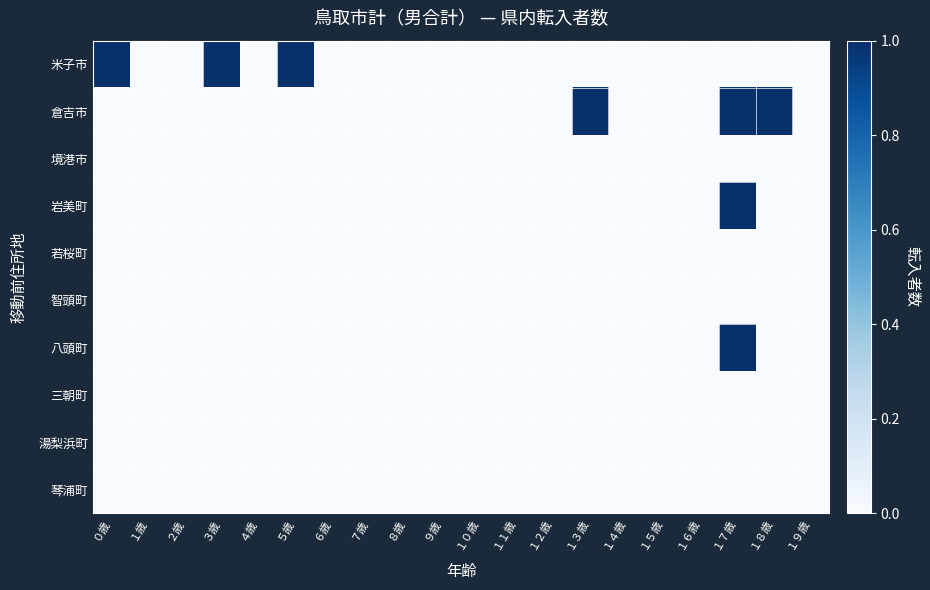

Reading left to right, list all the values displayed in this chart.

米子市: ０歳=1	１歳=0	２歳=0	３歳=1	４歳=0	５歳=1	６歳=0	７歳=0	８歳=0	９歳=0	１０歳=0	１１歳=0	１２歳=0	１３歳=0	１４歳=0	１５歳=0	１６歳=0	１７歳=0	１８歳=0	１９歳=0
倉吉市: ０歳=0	１歳=0	２歳=0	３歳=0	４歳=0	５歳=0	６歳=0	７歳=0	８歳=0	９歳=0	１０歳=0	１１歳=0	１２歳=0	１３歳=1	１４歳=0	１５歳=0	１６歳=0	１７歳=1	１８歳=1	１９歳=0
境港市: ０歳=0	１歳=0	２歳=0	３歳=0	４歳=0	５歳=0	６歳=0	７歳=0	８歳=0	９歳=0	１０歳=0	１１歳=0	１２歳=0	１３歳=0	１４歳=0	１５歳=0	１６歳=0	１７歳=0	１８歳=0	１９歳=0
岩美町: ０歳=0	１歳=0	２歳=0	３歳=0	４歳=0	５歳=0	６歳=0	７歳=0	８歳=0	９歳=0	１０歳=0	１１歳=0	１２歳=0	１３歳=0	１４歳=0	１５歳=0	１６歳=0	１７歳=1	１８歳=0	１９歳=0
若桜町: ０歳=0	１歳=0	２歳=0	３歳=0	４歳=0	５歳=0	６歳=0	７歳=0	８歳=0	９歳=0	１０歳=0	１１歳=0	１２歳=0	１３歳=0	１４歳=0	１５歳=0	１６歳=0	１７歳=0	１８歳=0	１９歳=0
智頭町: ０歳=0	１歳=0	２歳=0	３歳=0	４歳=0	５歳=0	６歳=0	７歳=0	８歳=0	９歳=0	１０歳=0	１１歳=0	１２歳=0	１３歳=0	１４歳=0	１５歳=0	１６歳=0	１７歳=0	１８歳=0	１９歳=0
八頭町: ０歳=0	１歳=0	２歳=0	３歳=0	４歳=0	５歳=0	６歳=0	７歳=0	８歳=0	９歳=0	１０歳=0	１１歳=0	１２歳=0	１３歳=0	１４歳=0	１５歳=0	１６歳=0	１７歳=1	１８歳=0	１９歳=0
三朝町: ０歳=0	１歳=0	２歳=0	３歳=0	４歳=0	５歳=0	６歳=0	７歳=0	８歳=0	９歳=0	１０歳=0	１１歳=0	１２歳=0	１３歳=0	１４歳=0	１５歳=0	１６歳=0	１７歳=0	１８歳=0	１９歳=0
湯梨浜町: ０歳=0	１歳=0	２歳=0	３歳=0	４歳=0	５歳=0	６歳=0	７歳=0	８歳=0	９歳=0	１０歳=0	１１歳=0	１２歳=0	１３歳=0	１４歳=0	１５歳=0	１６歳=0	１７歳=0	１８歳=0	１９歳=0
琴浦町: ０歳=0	１歳=0	２歳=0	３歳=0	４歳=0	５歳=0	６歳=0	７歳=0	８歳=0	９歳=0	１０歳=0	１１歳=0	１２歳=0	１３歳=0	１４歳=0	１５歳=0	１６歳=0	１７歳=0	１８歳=0	１９歳=0